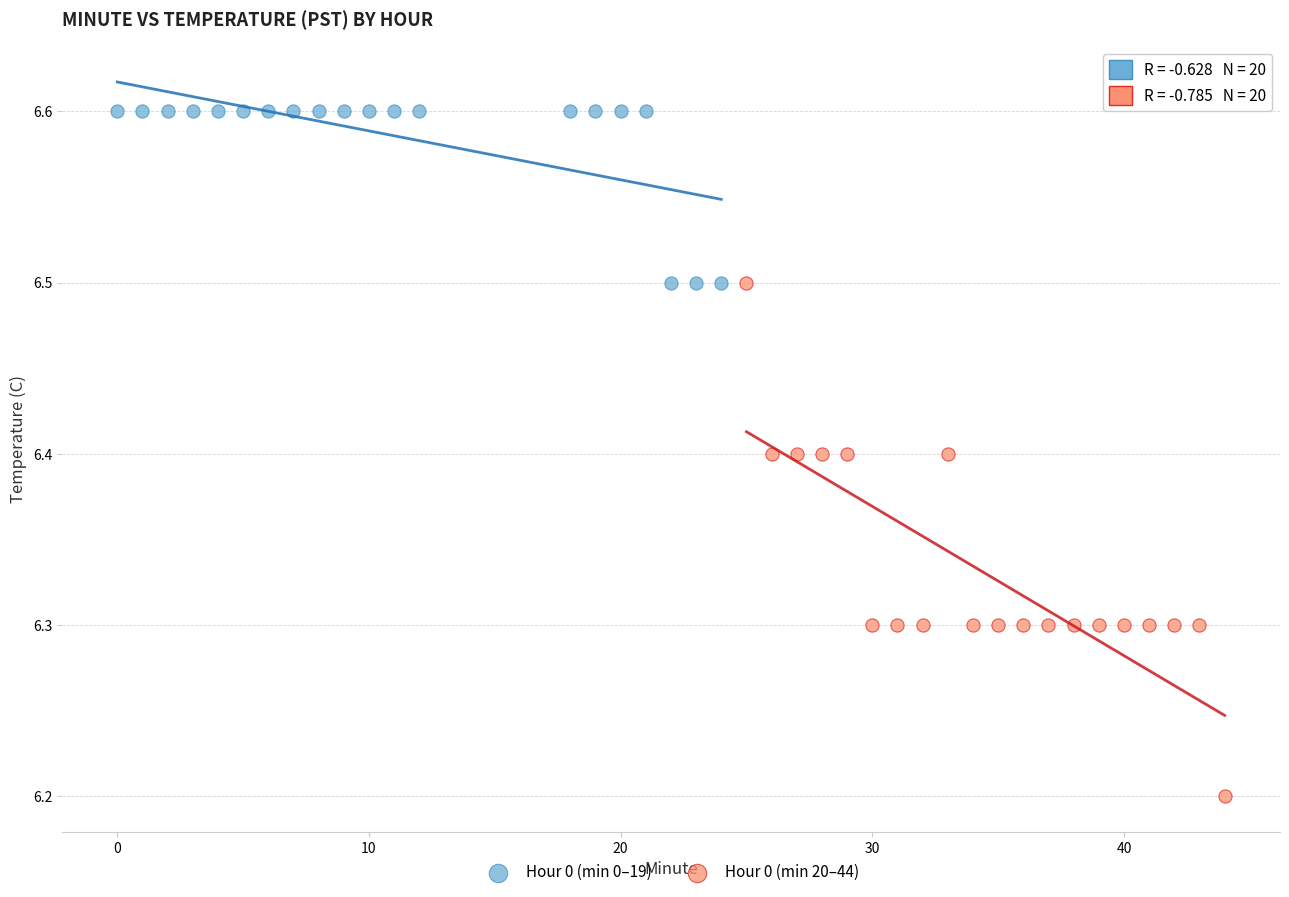

Which series contains the lowest Y value?

Hour 0 (min 20–44)